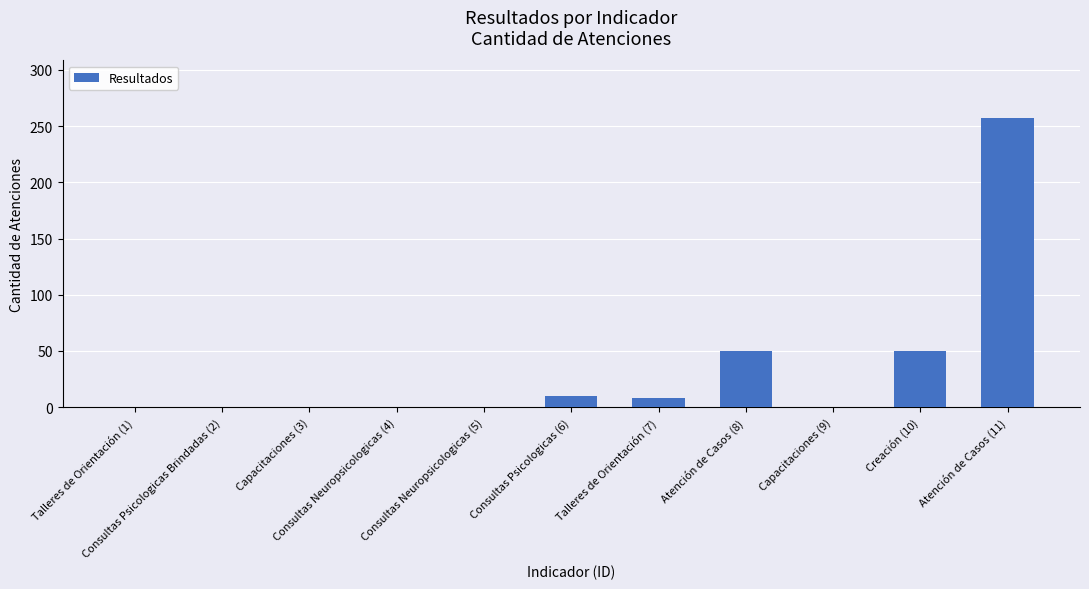

What is the sum of all values?

375